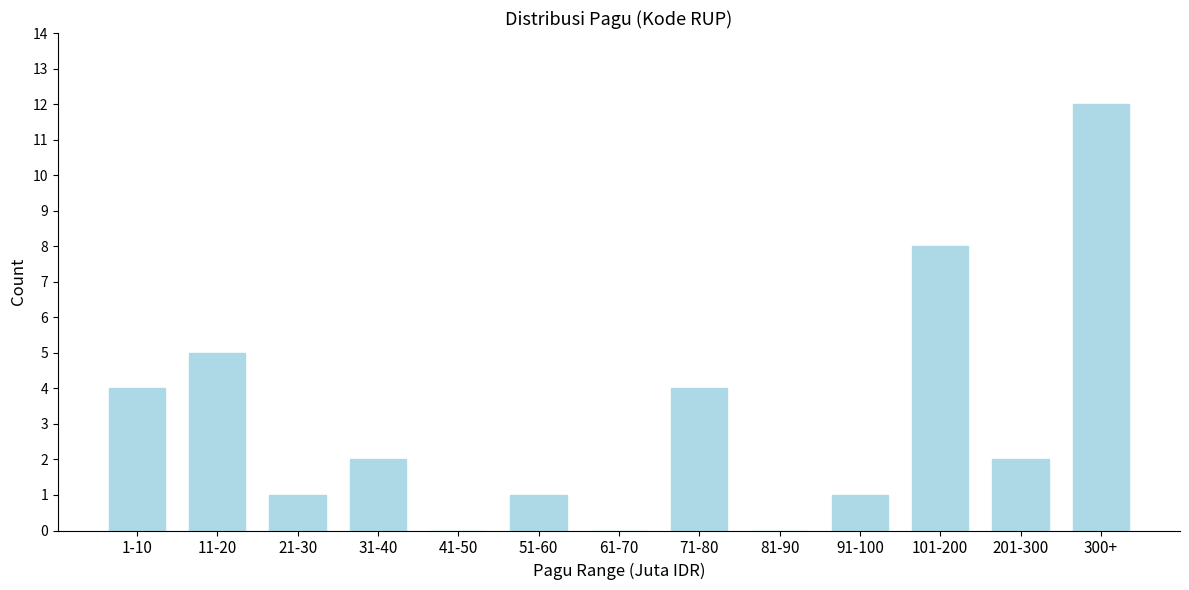

Reading left to right, transcribe all the data shown in this chart.

1-10=4	11-20=5	21-30=1	31-40=2	41-50=0	51-60=1	61-70=0	71-80=4	81-90=0	91-100=1	101-200=8	201-300=2	300+=12